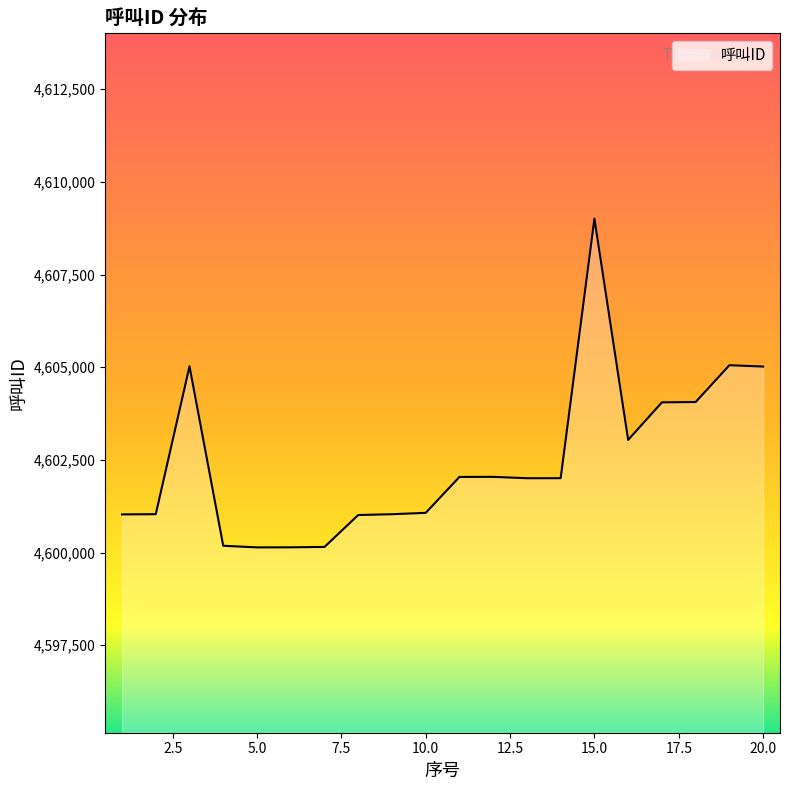

What is the difference between the maximum and minimum values?

8869